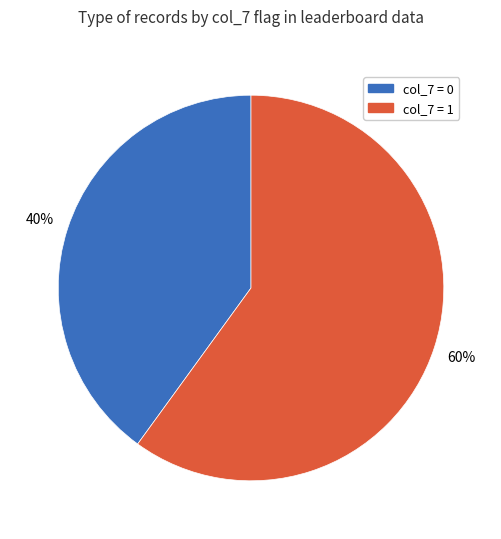

To the nearest percent, what is the average slice percentage?

50%